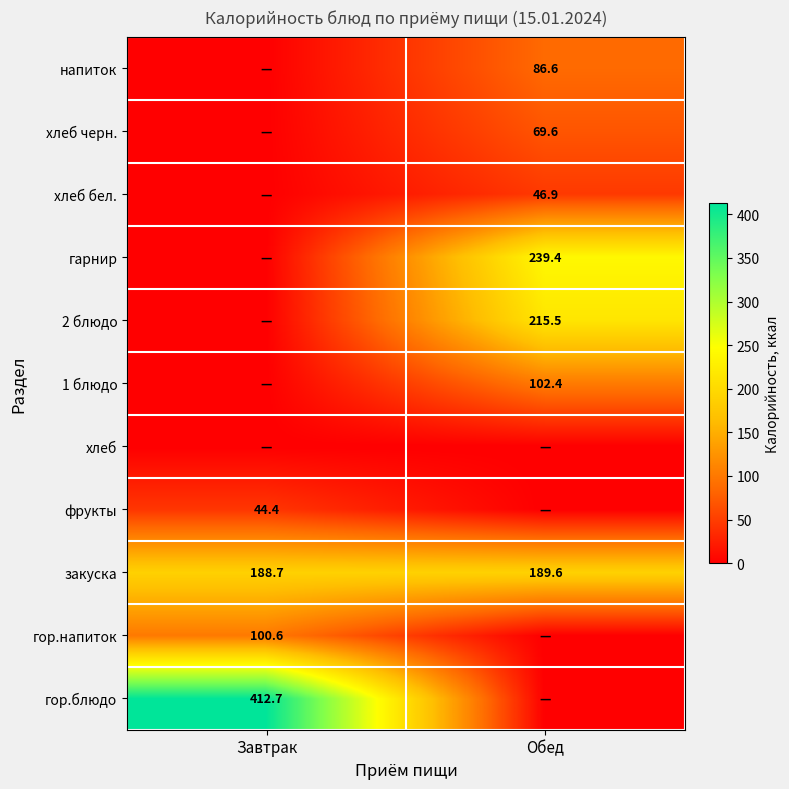

At which category is the sum across all series the highest?

Обед